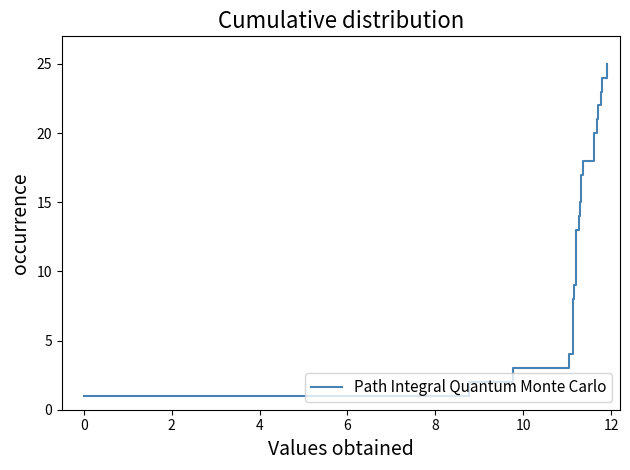

Count the number of data series in this chart.

1